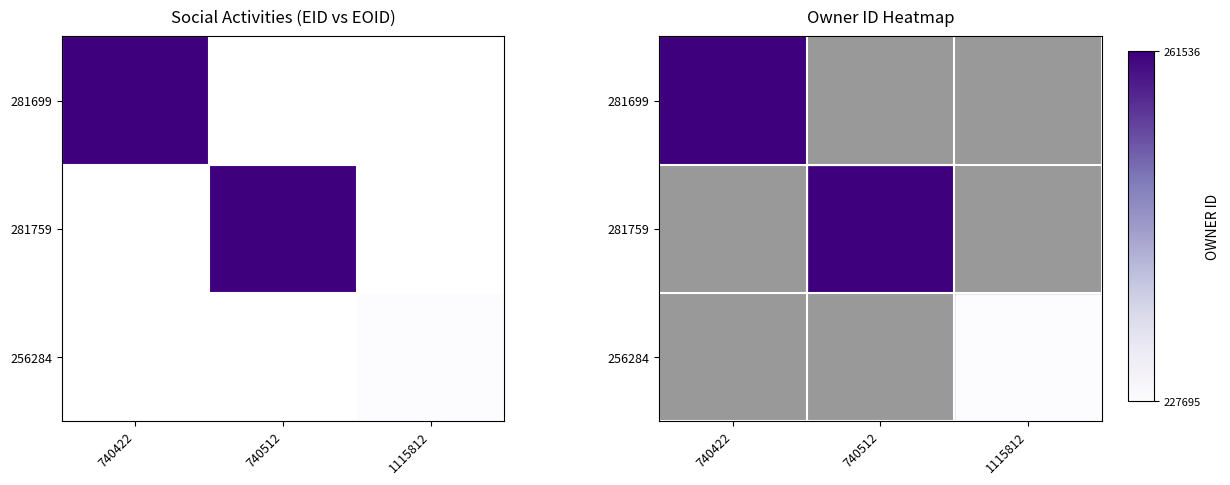

Is the value of 256284 at 740422 greater than the value of 281759 at 1115812?

No